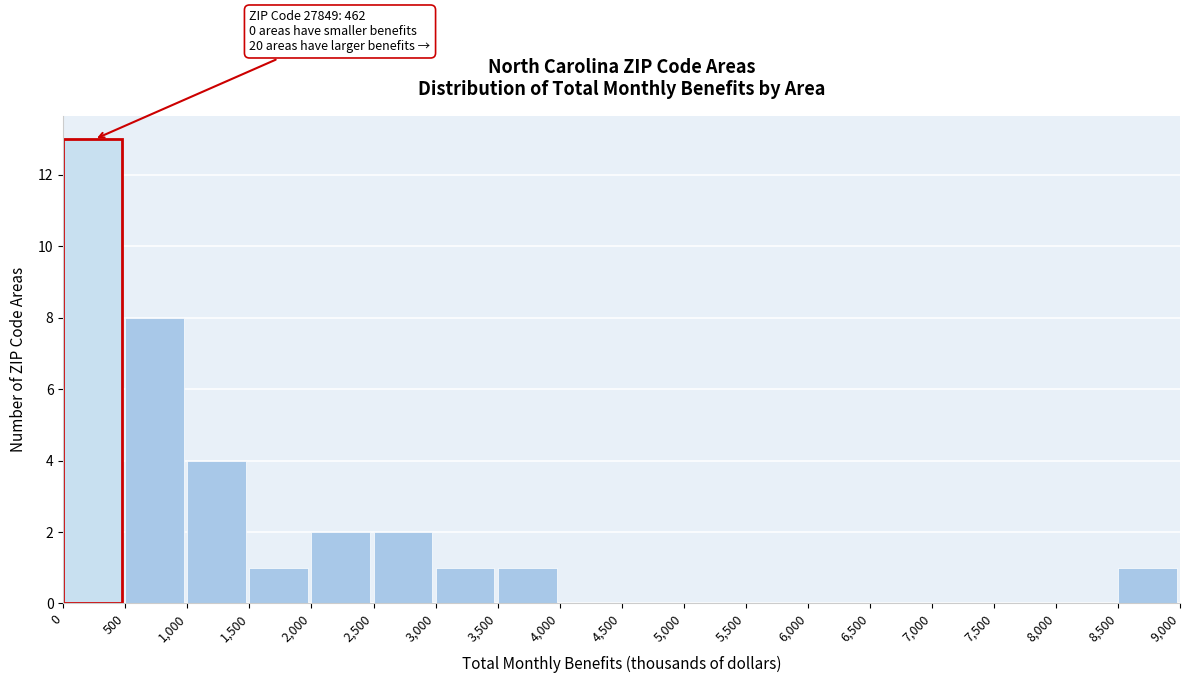

Which range on the x-axis has the tallest bar?

0 to 500